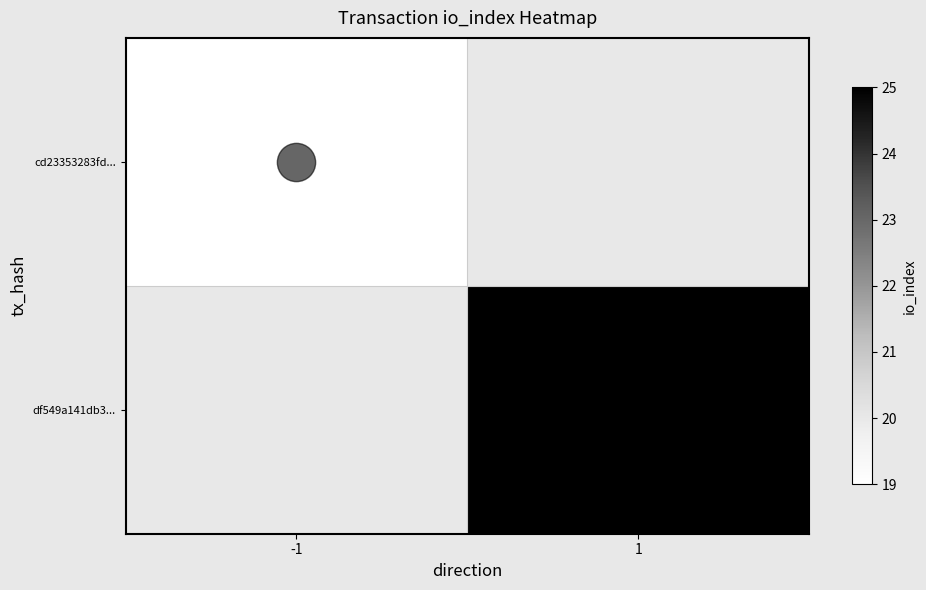

List the labels in order of df549a141db3... value, smallest first.

-1, 1